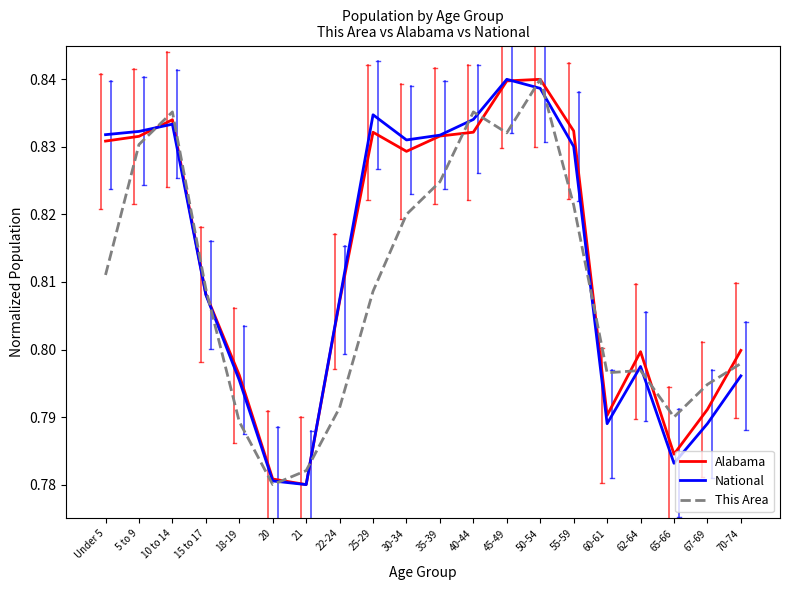

How many lines are shown in the chart?

3